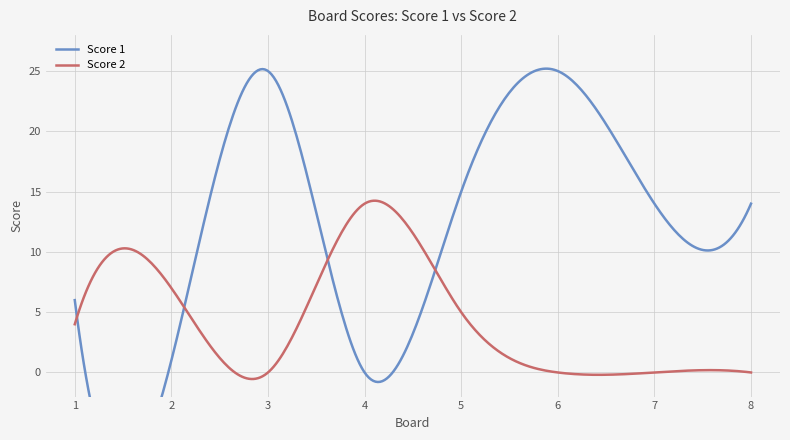

What is the difference between the highest and lowest values at 8?

14